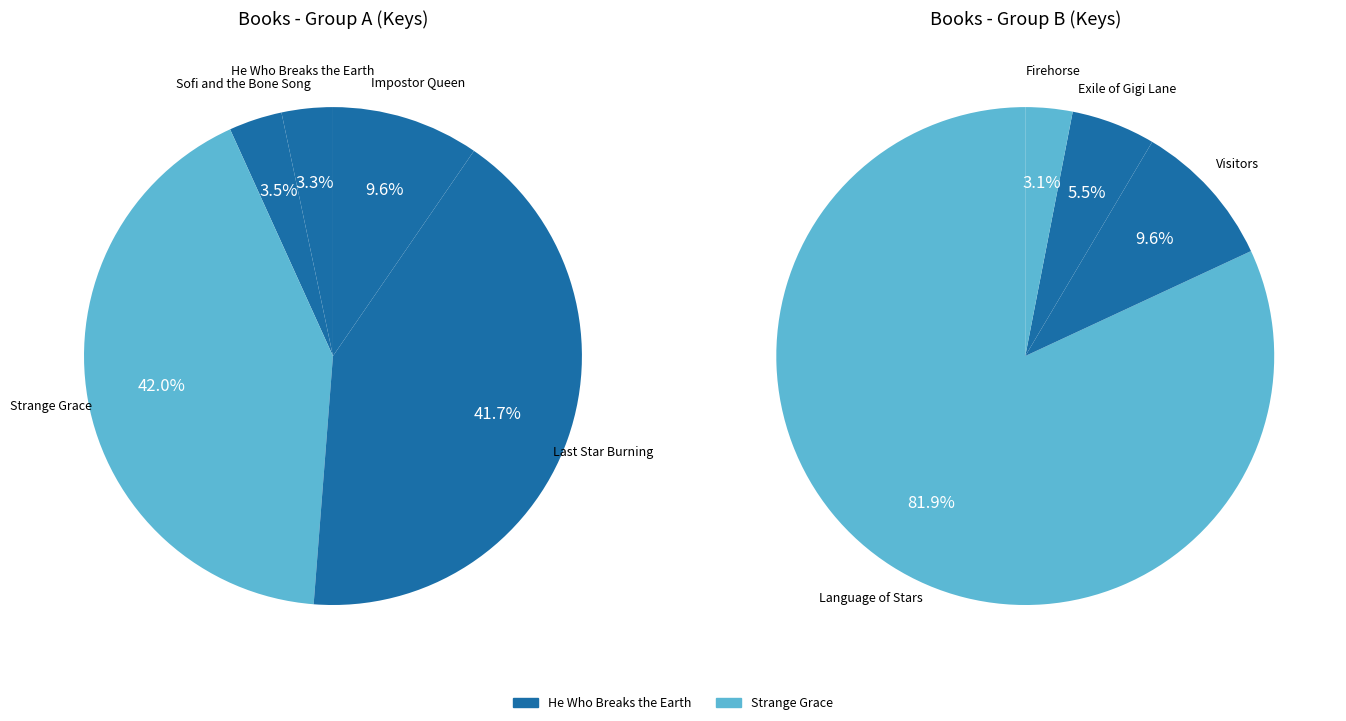

Approximately how many times larger is the value at Strange Grace compared to Exile of Gigi Lane?

57.8